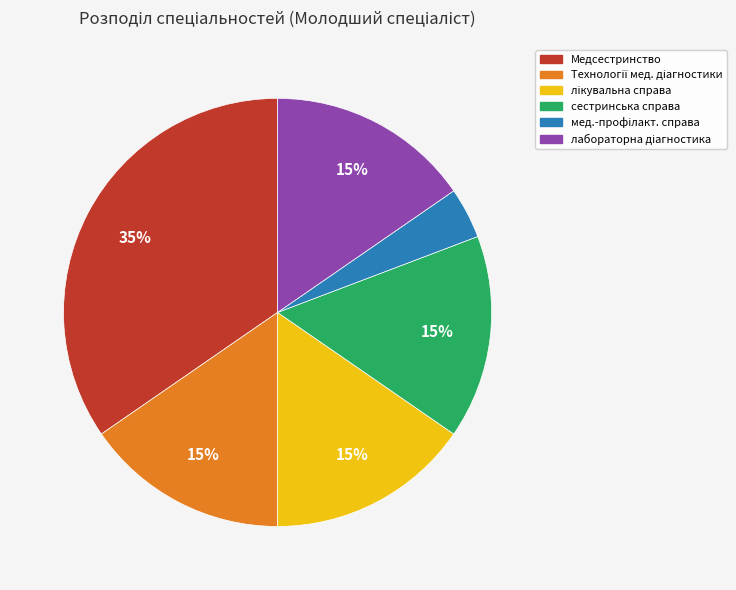

Does any single category account for the majority?

No